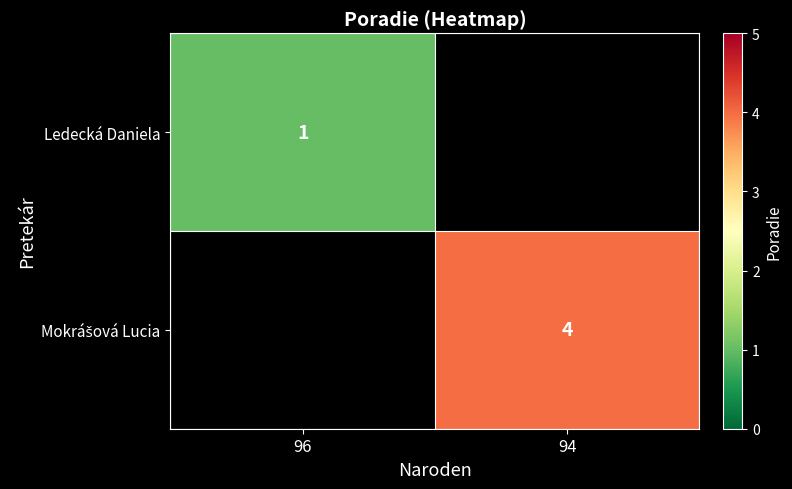

The Ledecká Daniela series shows 1.6 at 96. True or false?

False